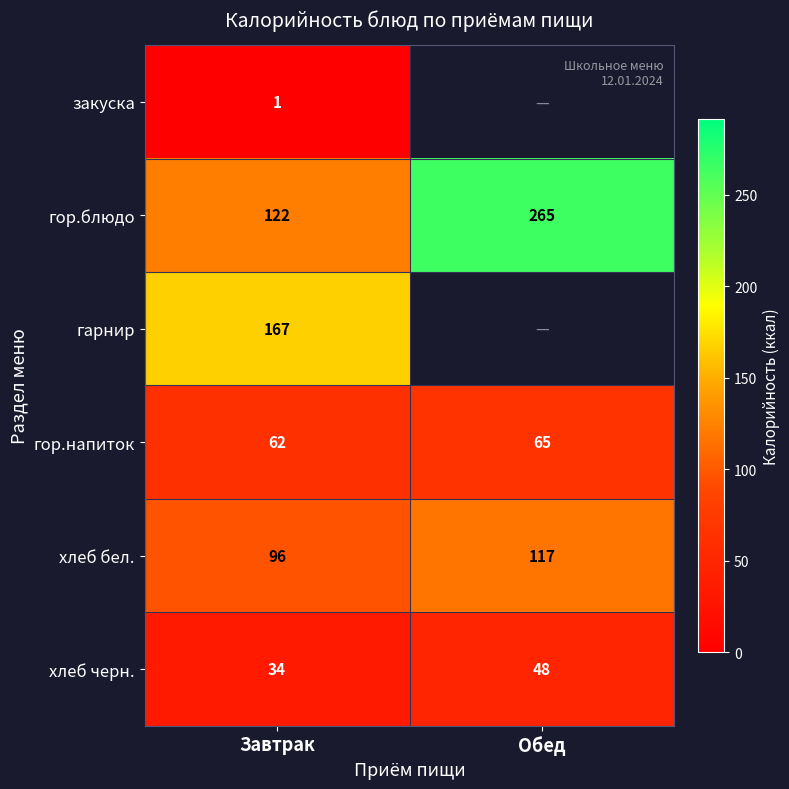

The хлеб бел. series shows 96 at Завтрак. True or false?

True